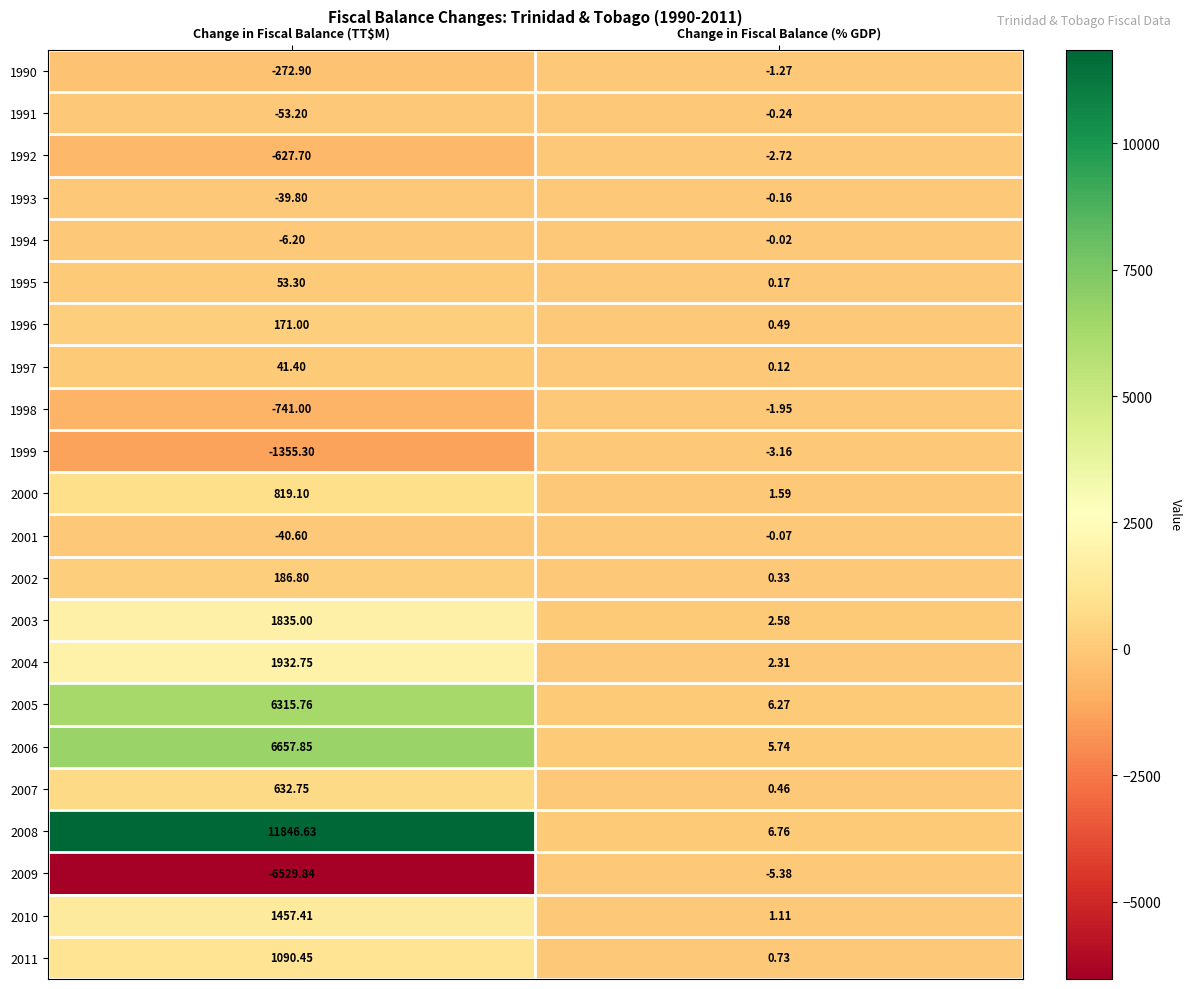

At how many categories does at least one series exceed 4394?

1